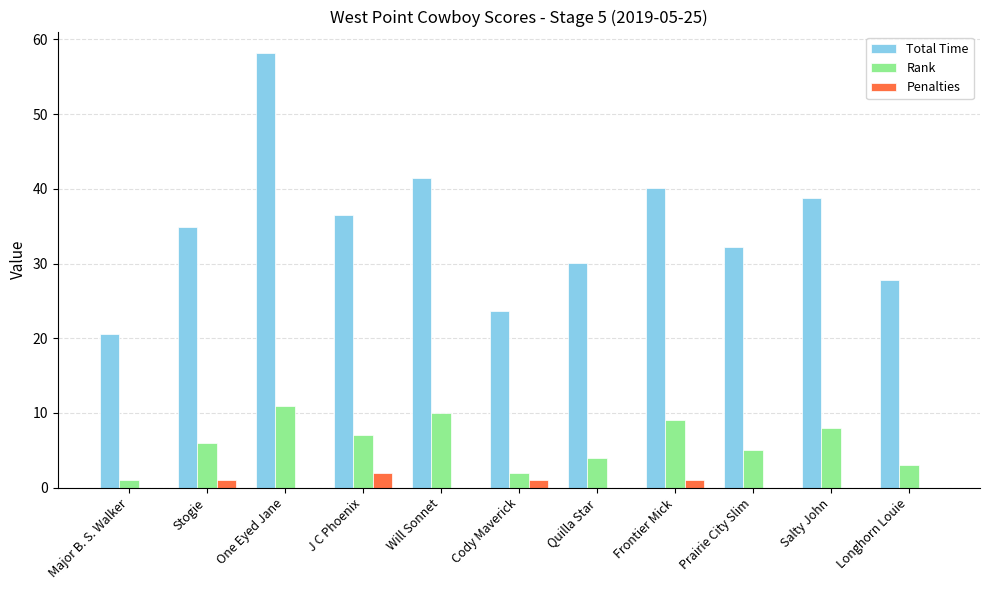

Which series changed the most between Stogie and Will Sonnet?

Total Time